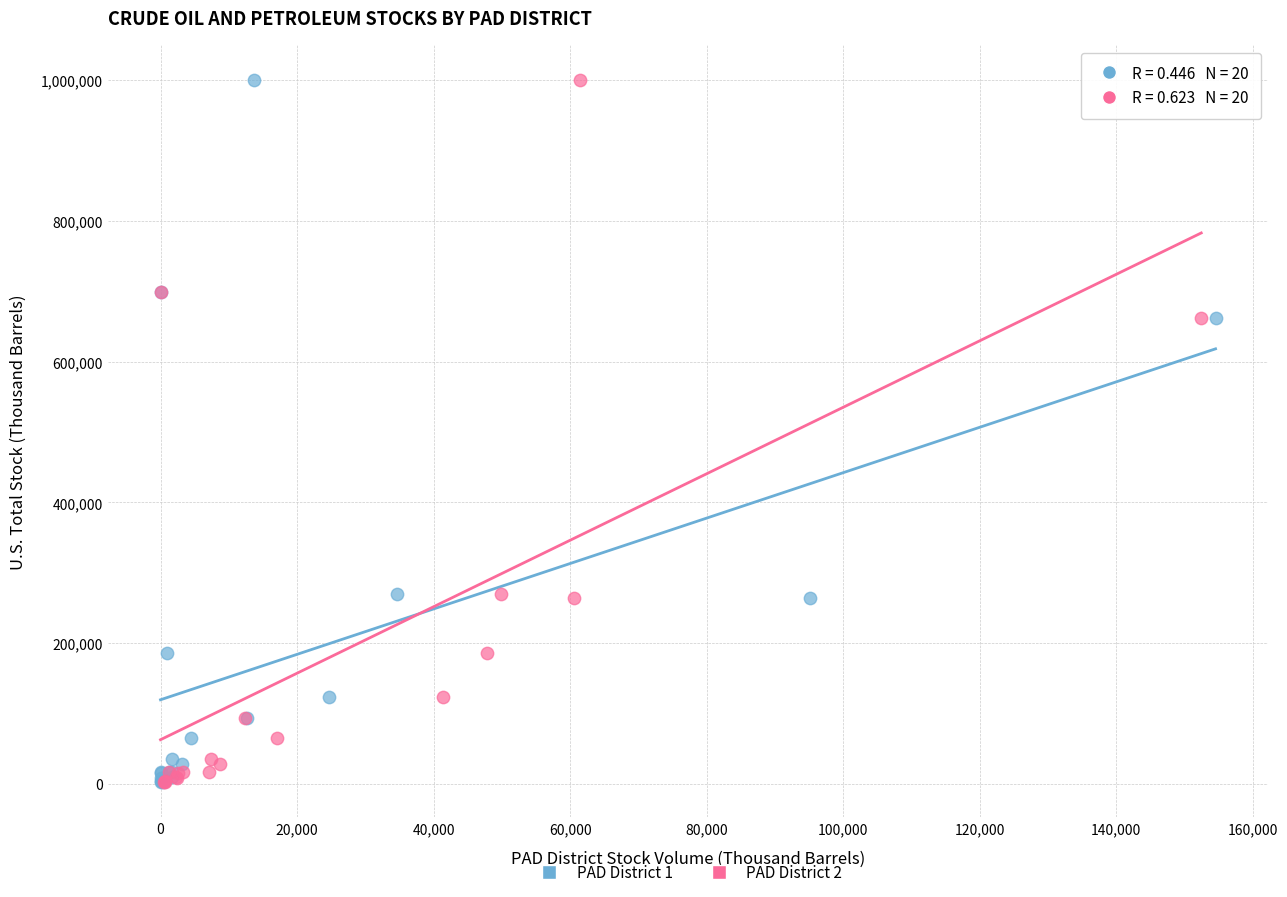

What are all the series names shown in the legend?

PAD District 1, PAD District 2